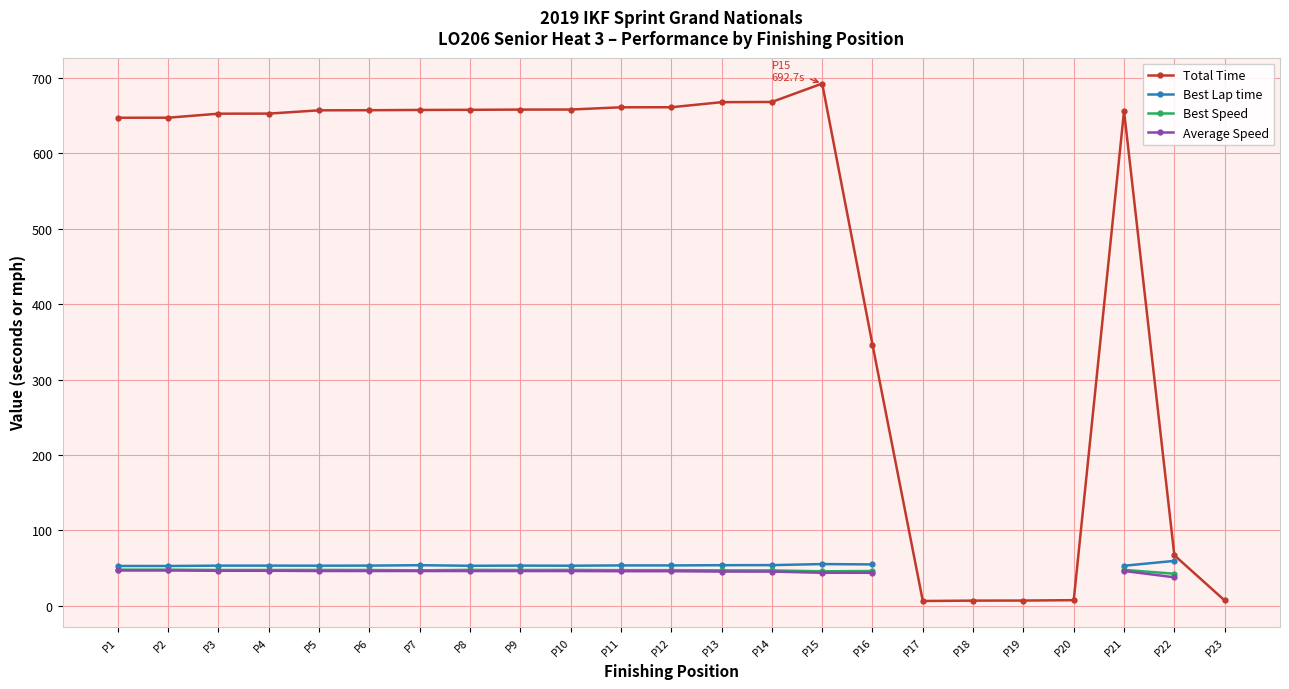

How many lines are shown in the chart?

4